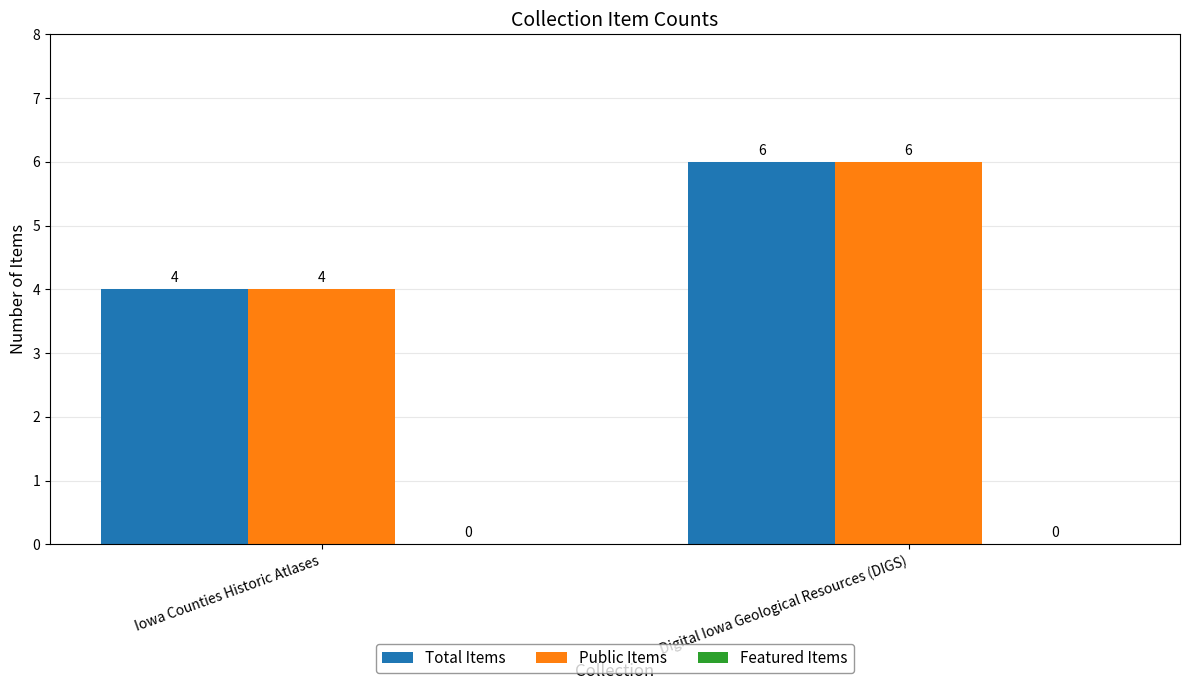

At which label does Total Items reach its minimum?

Iowa Counties Historic Atlases